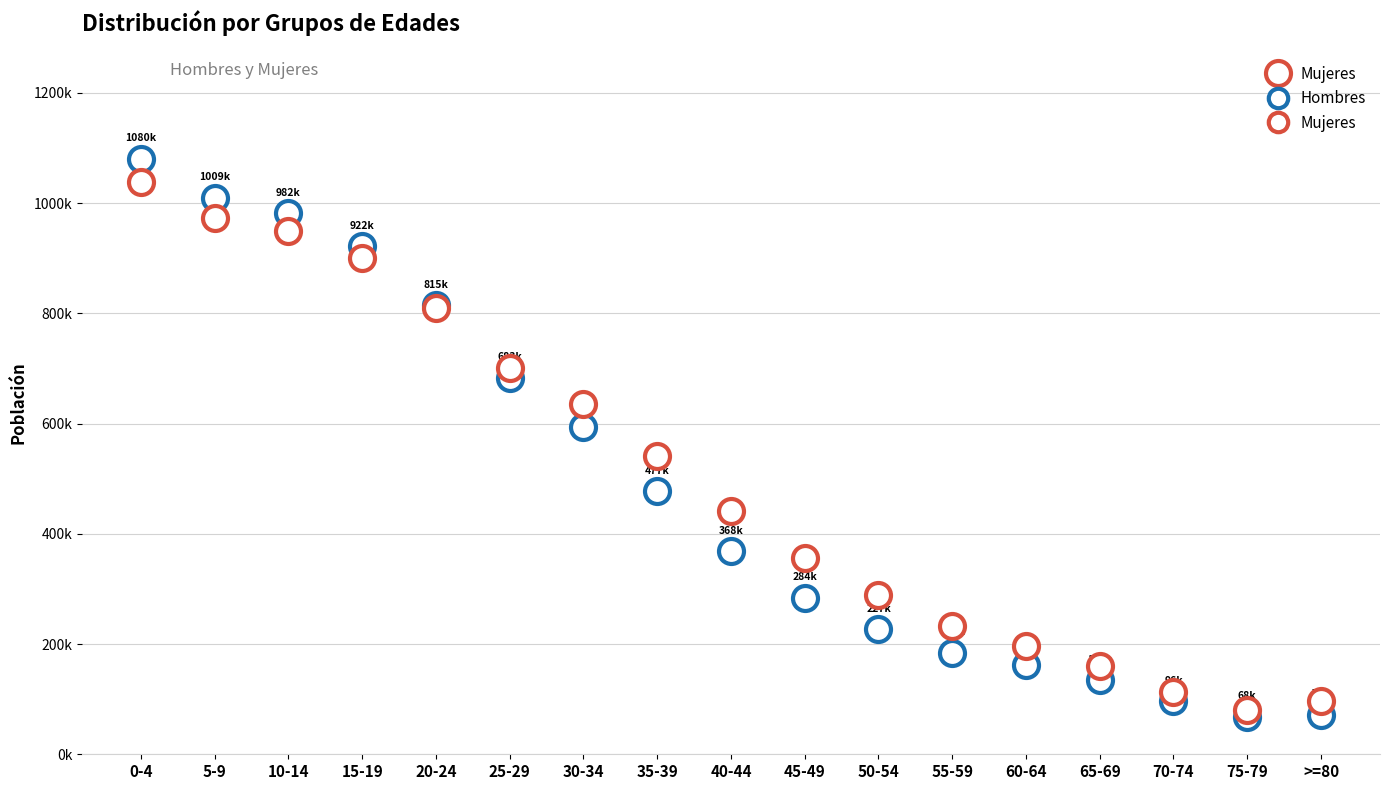

Is it true that Mujeres equals 107669 at 75-79?

False